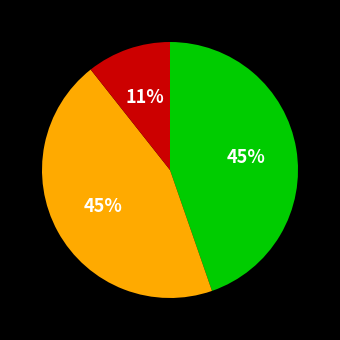

To the nearest percent, what is the average slice percentage?

33%